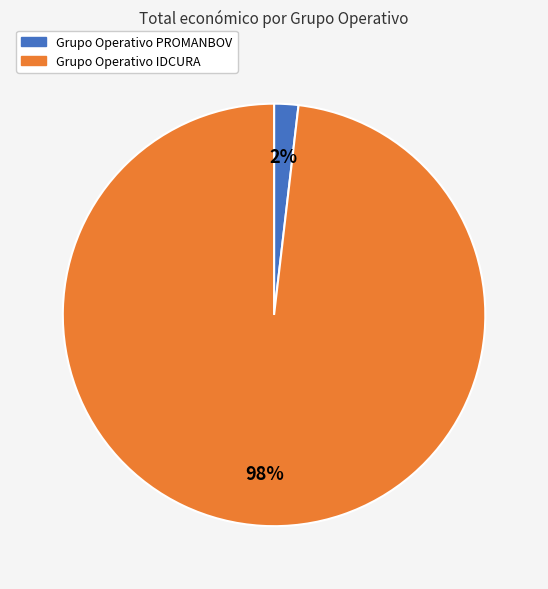

Does Grupo Operativo PROMANBOV represent more than half of the total?

No